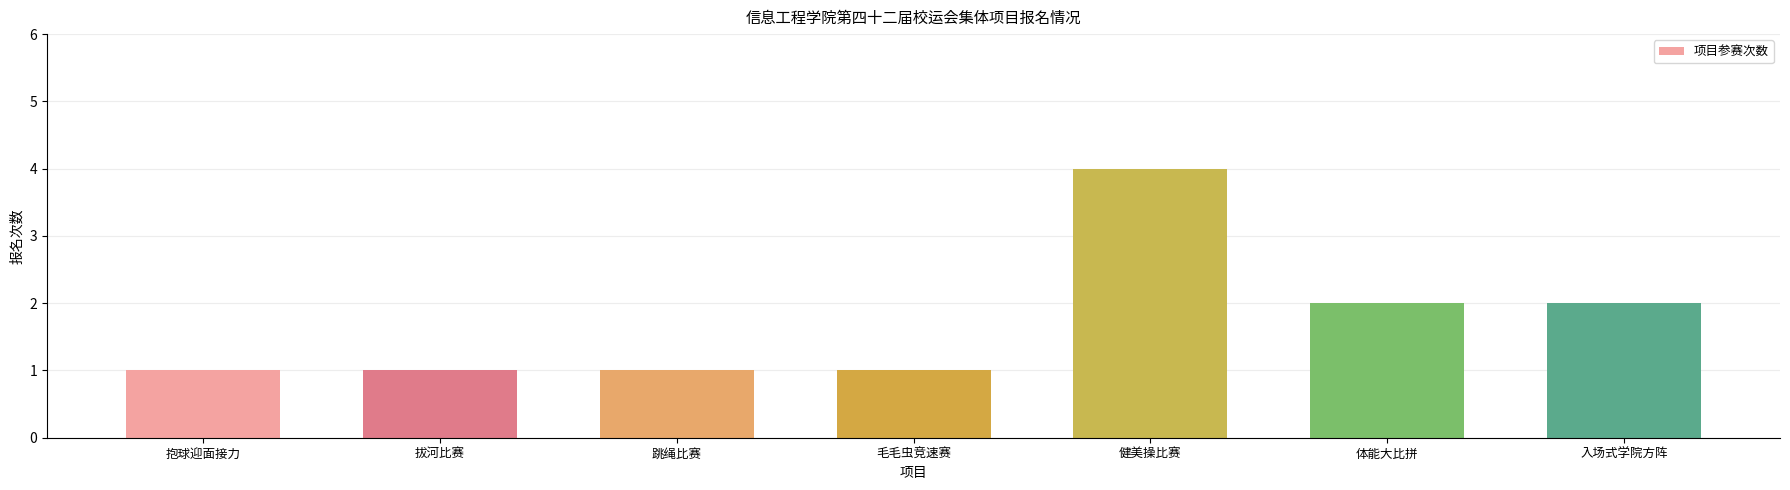

What is the label of the 7th bar from the right?

抱球迎面接力